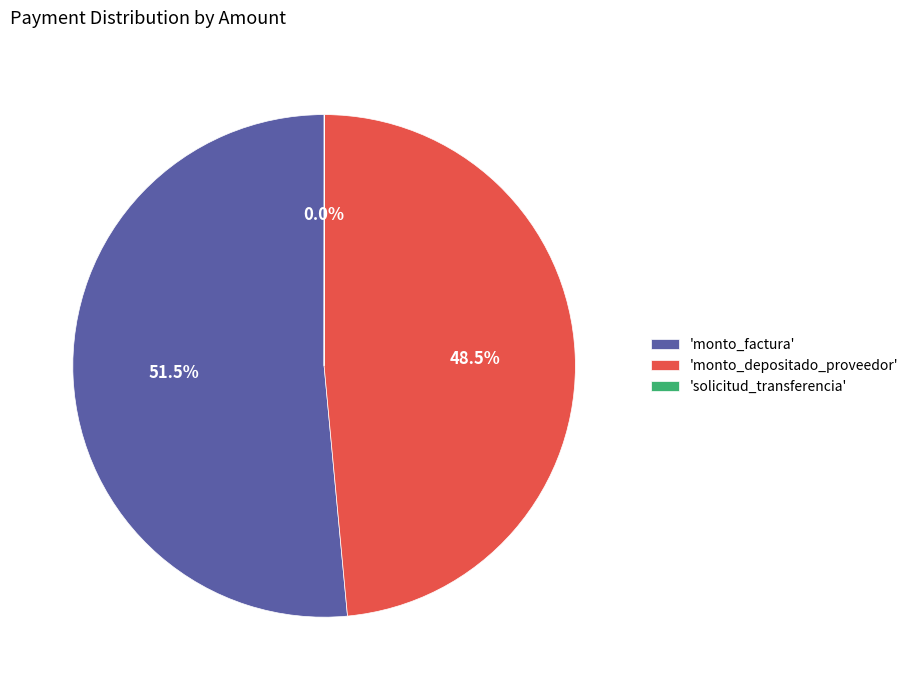

Combined, what portion of the pie is 'monto_factura' and 'monto_depositado_proveedor'?

100.0%